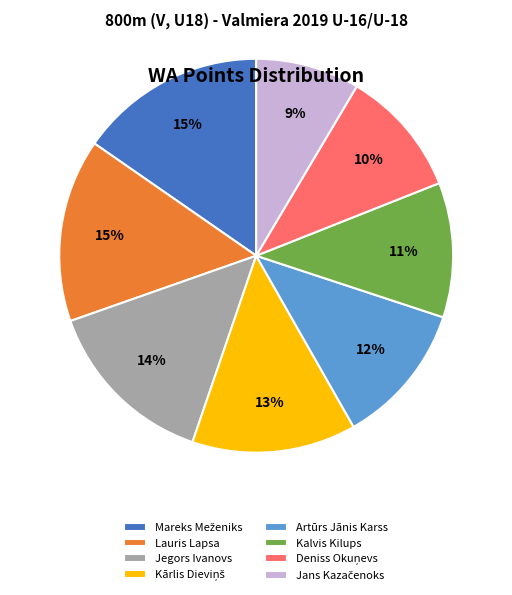

Approximately how many times larger is the value at Lauris Lapsa compared to Kalvis Kilups?

1.4